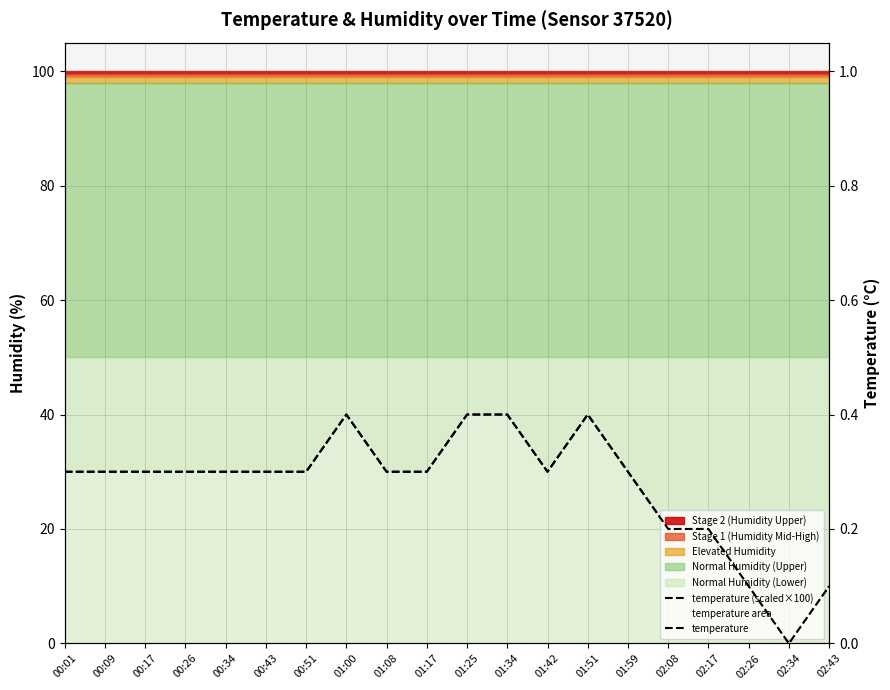

Does the chart display data point markers on the line(s)?

No